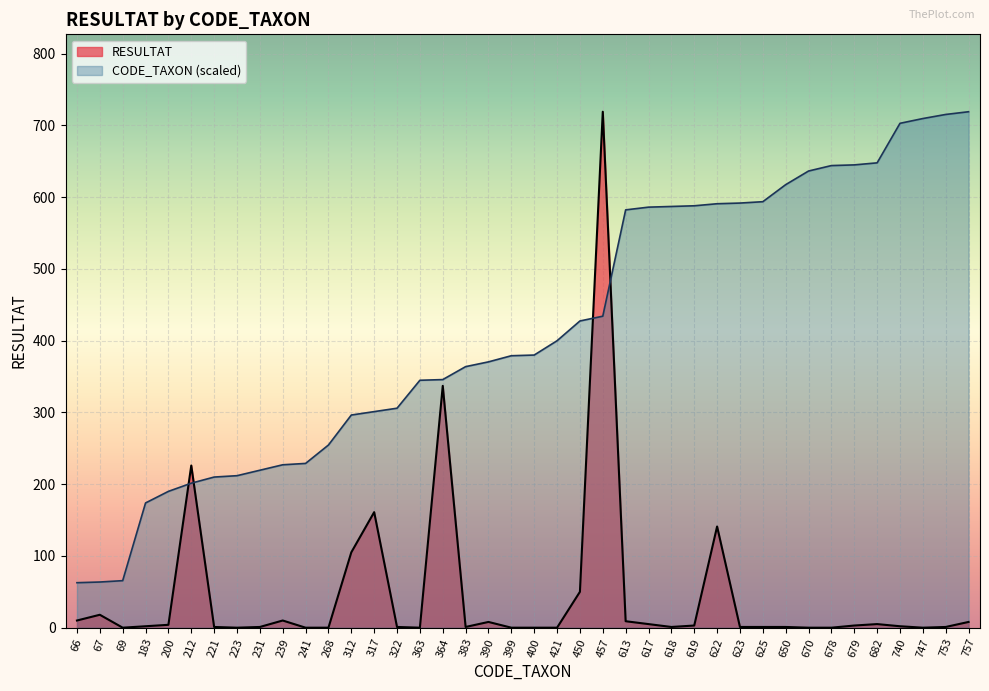

How many lines are shown in the chart?

2